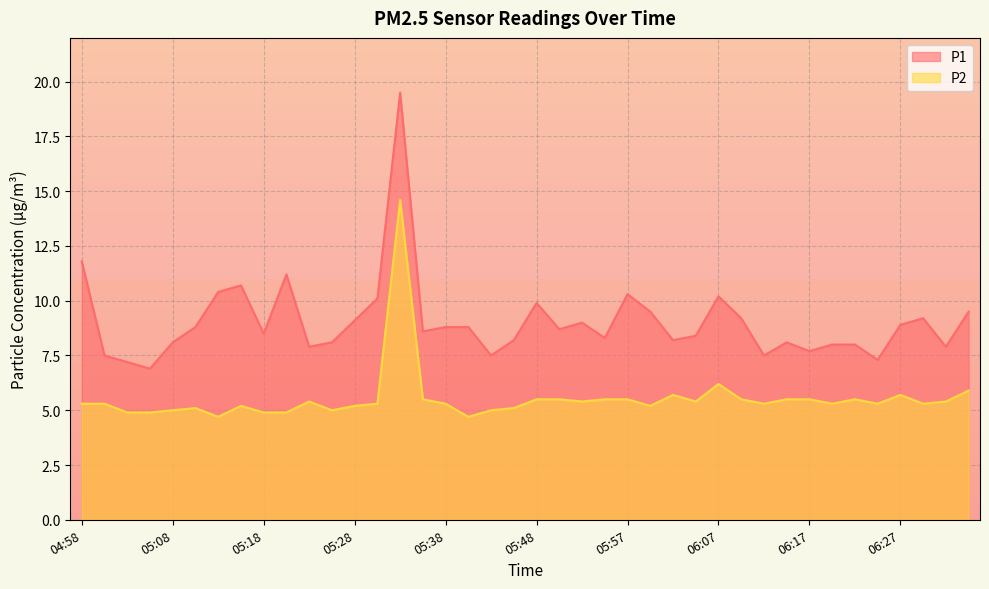

True or false: P2 and P1 intersect in this chart.

False